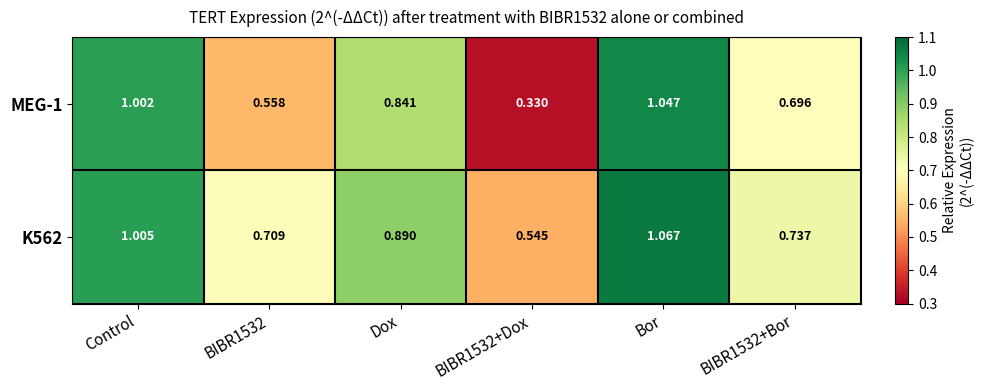

Which category has the highest value across all series?

Bor